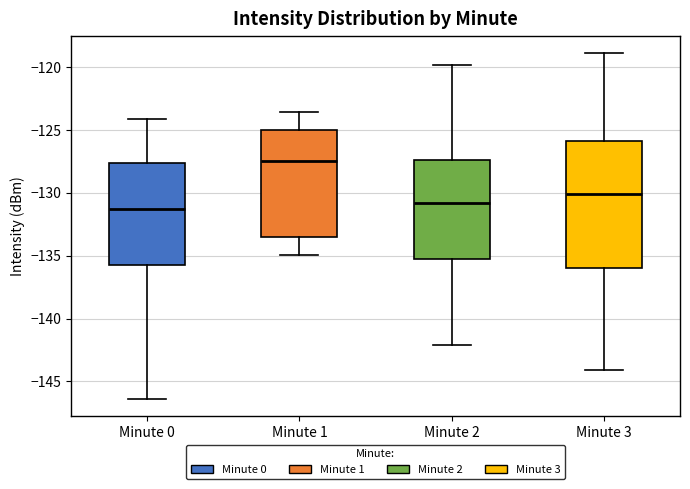

Where does the upper whisker of the box for Minute 3 end on the y-axis? The values are not printed on the chart, so give them approximately, as read against the axis.

-119.0